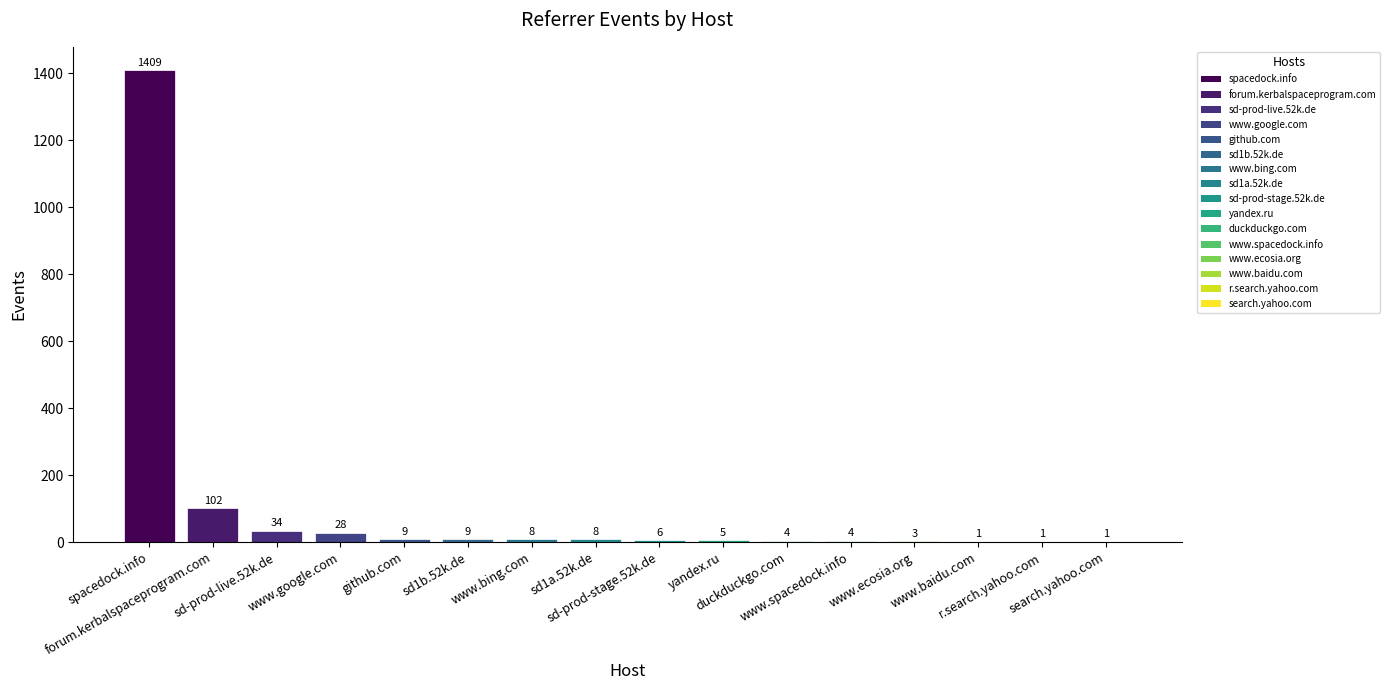

What is the sum of all values?

1632